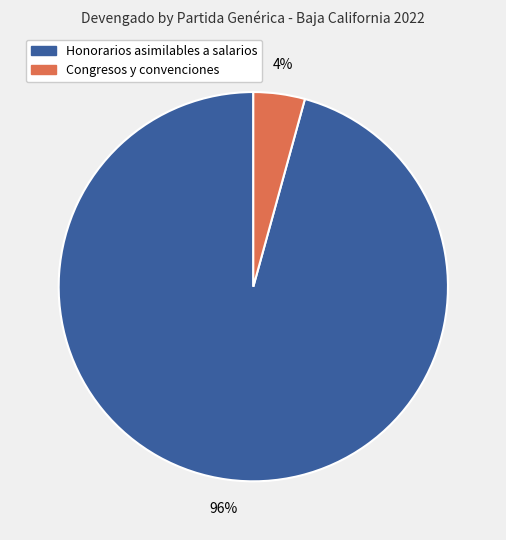

How many segments does this pie chart have?

2